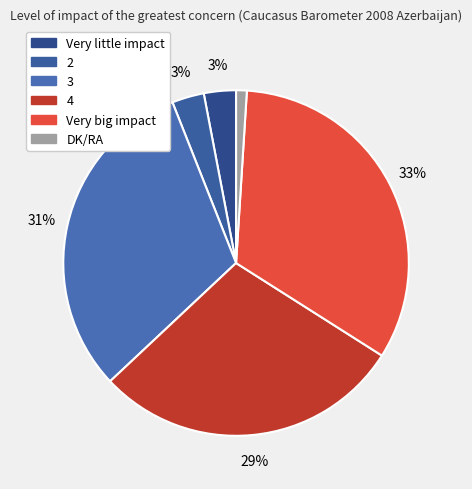

How many segments does this pie chart have?

6